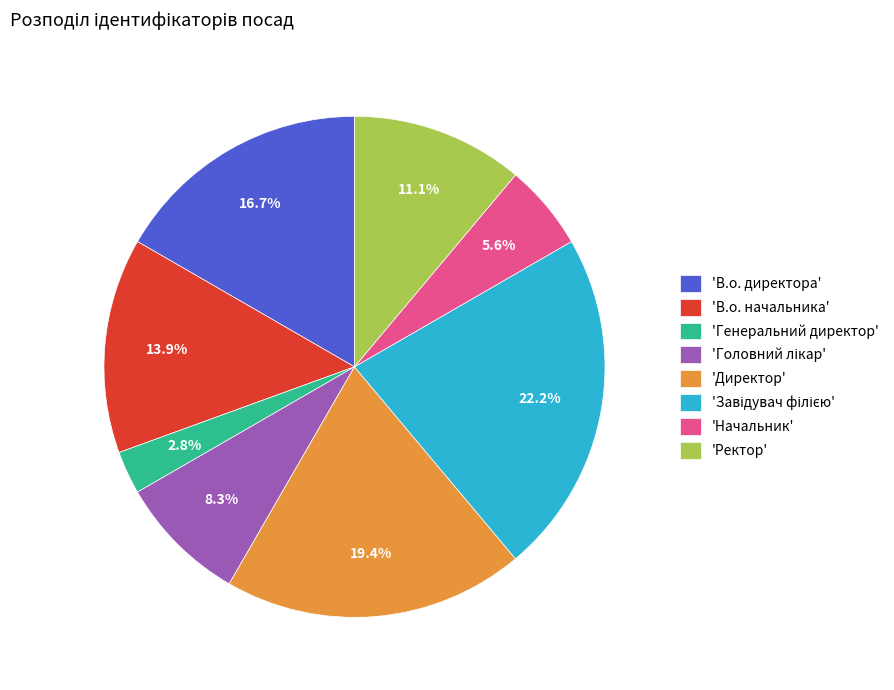

Is there any slice that represents more than half of the pie?

No